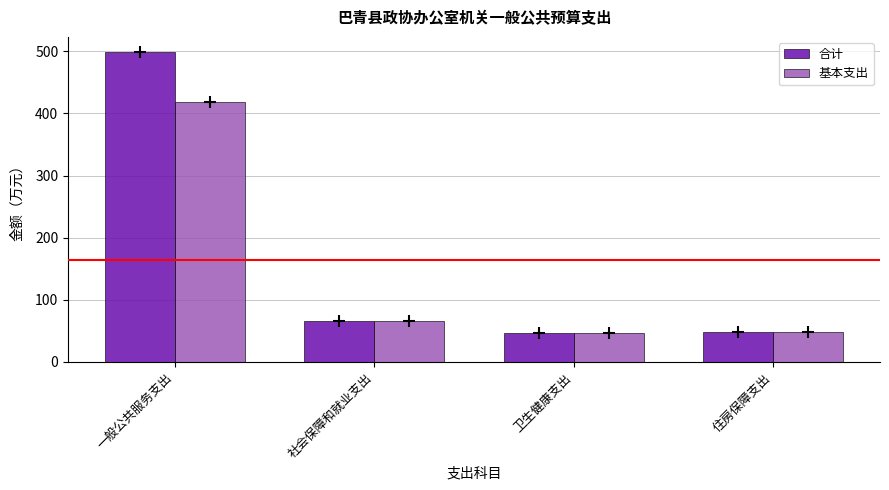

What value does the 合计 series have at 卫生健康支出?

46.7